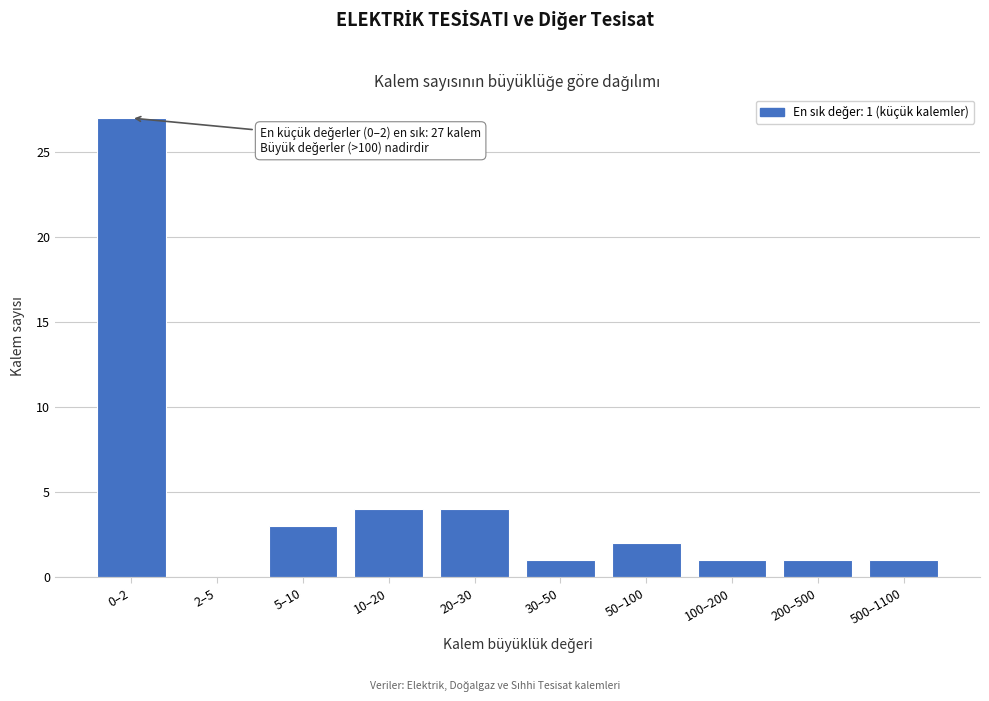

Reading left to right, list all the values displayed in this chart.

0–2=27	2–5=0	5–10=3	10–20=4	20–30=4	30–50=1	50–100=2	100–200=1	200–500=1	500–1100=1